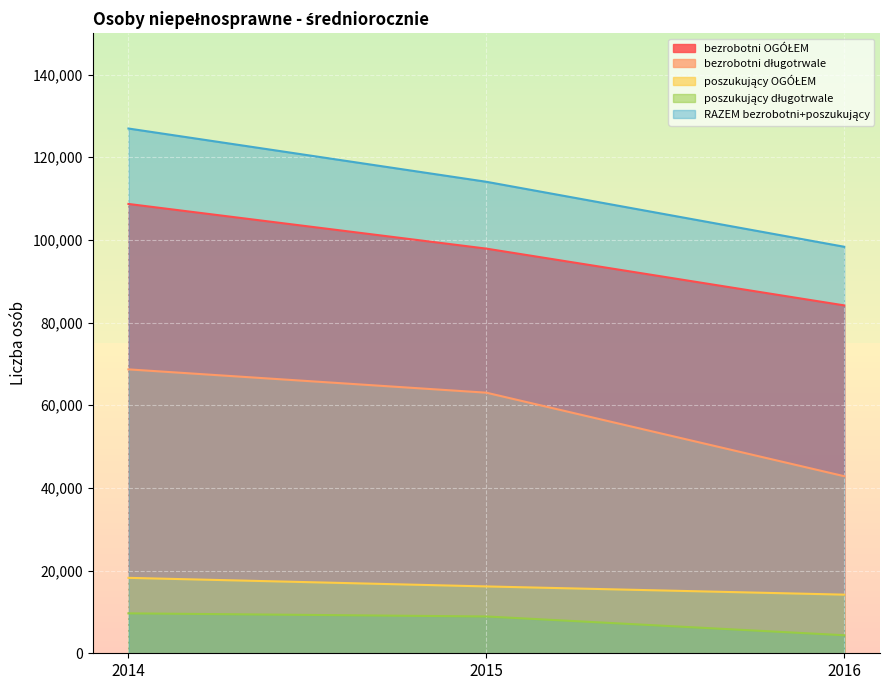

Which series changed the most between 2014 and 2016?

RAZEM bezrobotni+poszukujący